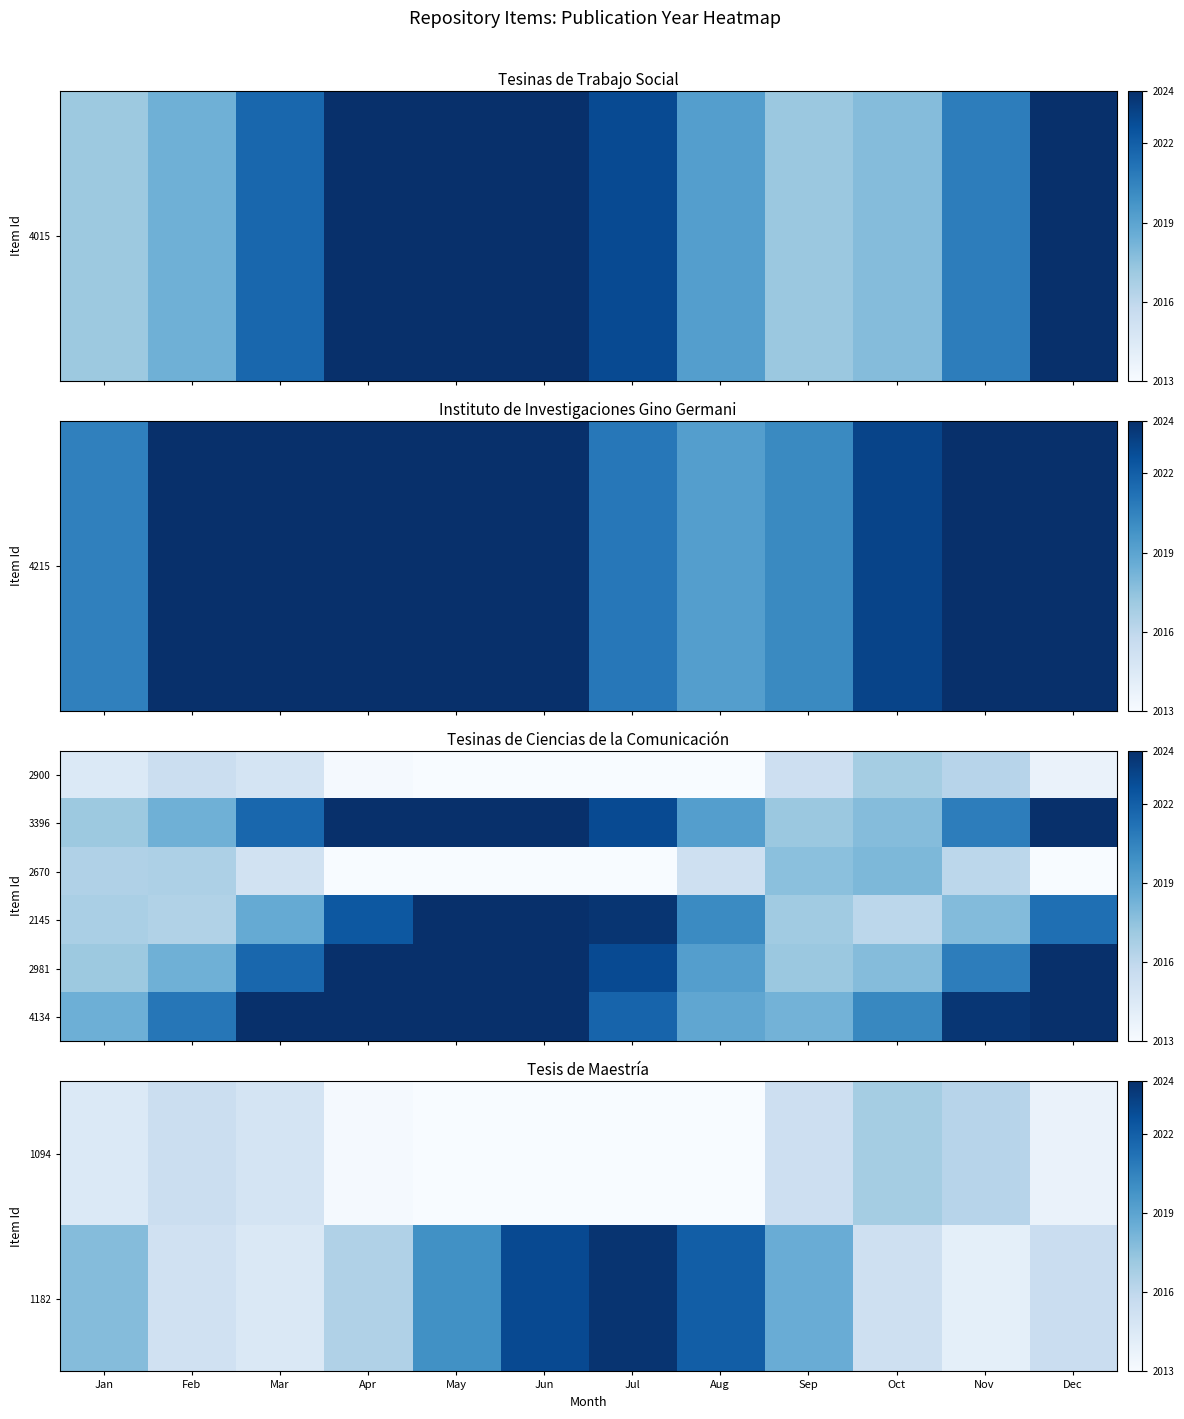

Is the value of 1094 at Oct greater than the value of 1182 at Sep?

No